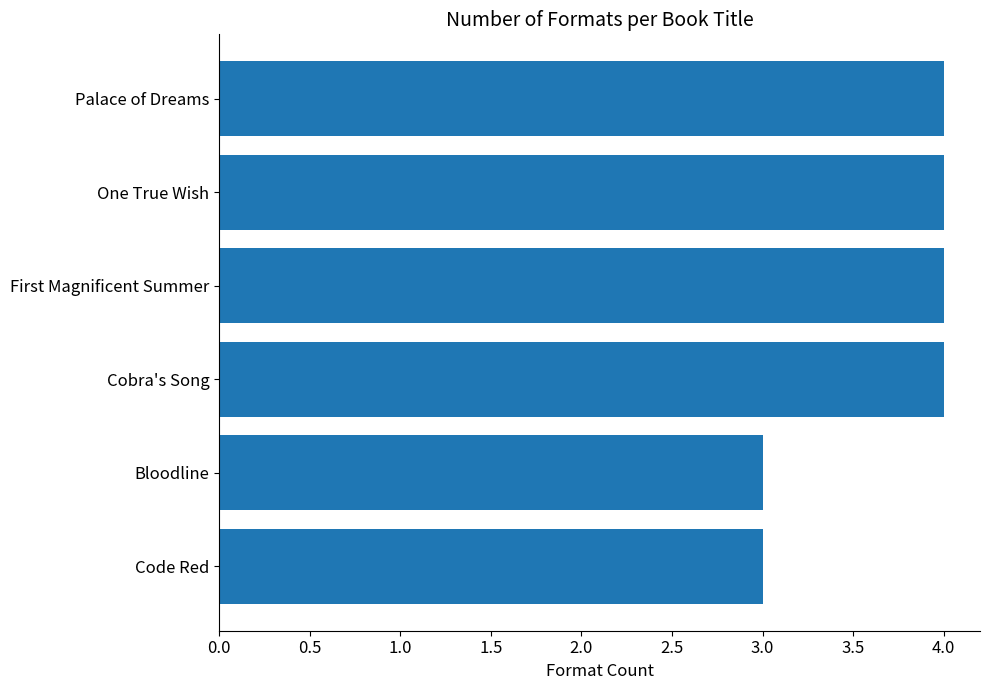

How many bars are there in total?

6